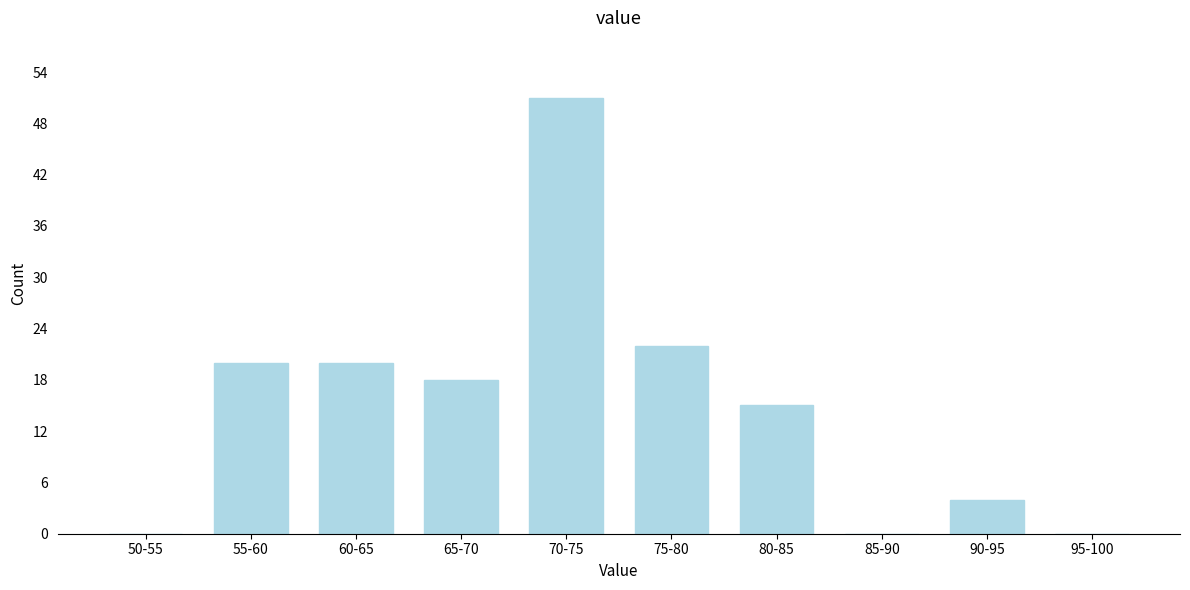

Reading left to right, transcribe all the data shown in this chart.

50-55=0	55-60=20	60-65=20	65-70=18	70-75=51	75-80=22	80-85=15	85-90=0	90-95=4	95-100=0